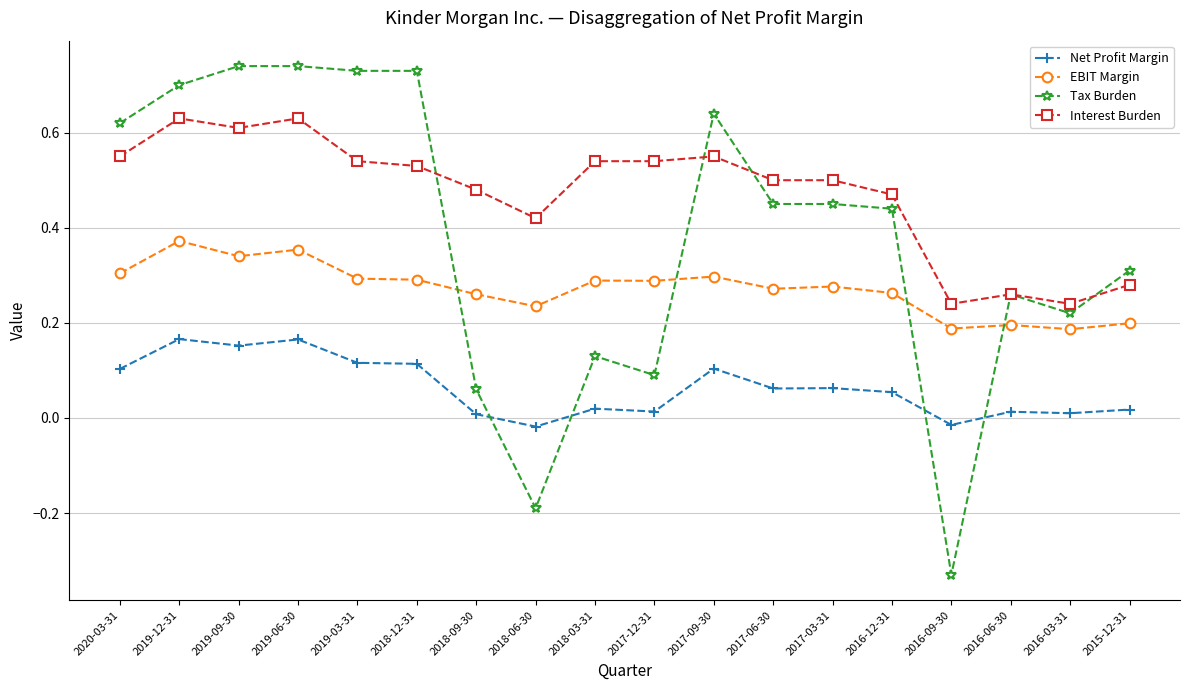

The Tax Burden series shows 0.7 at 2019-03-31. True or false?

True